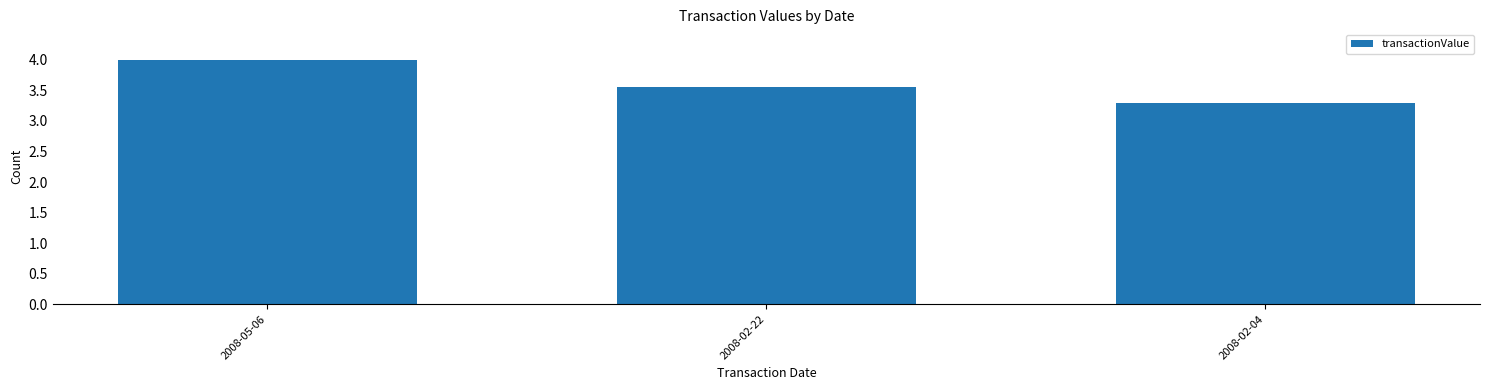

What is the label of the 3rd bar from the right?

2008-05-06